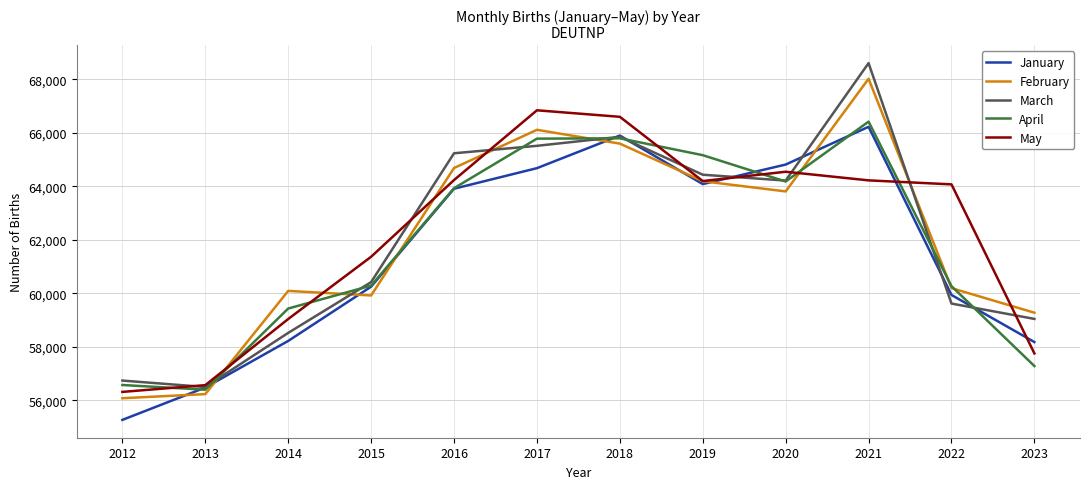

The value of May at 2014 is 59034.1. True or false?

True